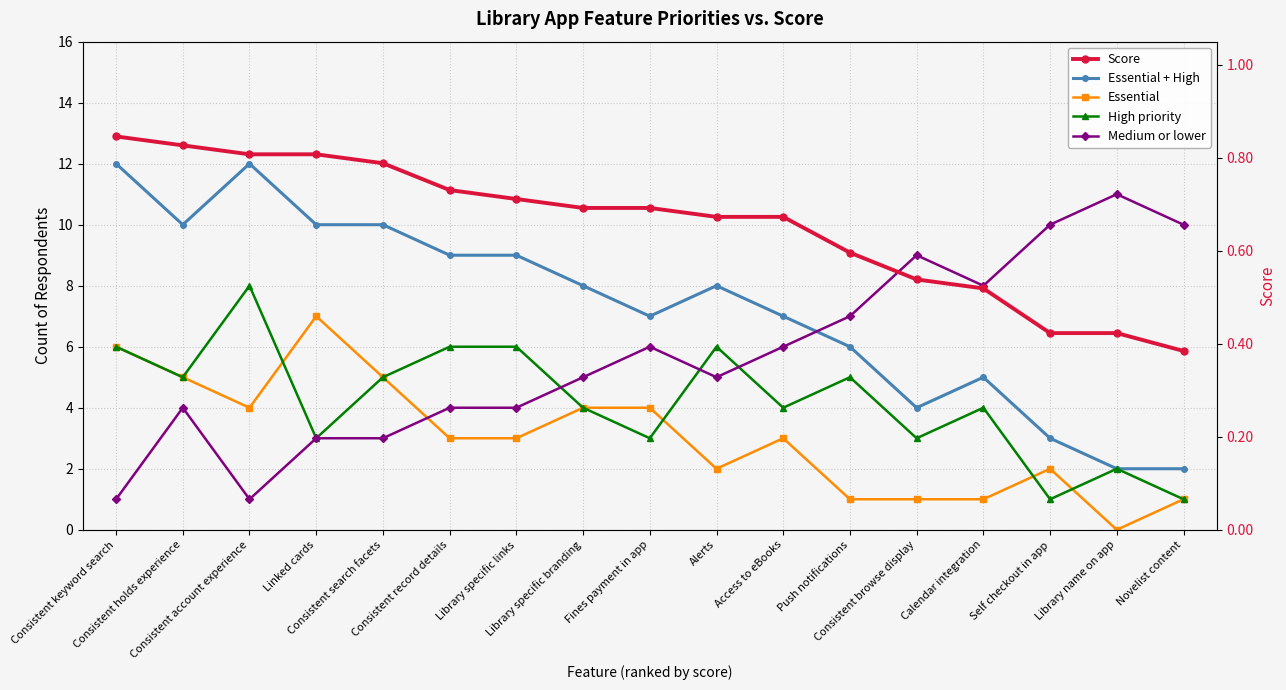

Is the value of Medium or lower at Consistent search facets greater than the value of Essential at Self checkout in app?

Yes